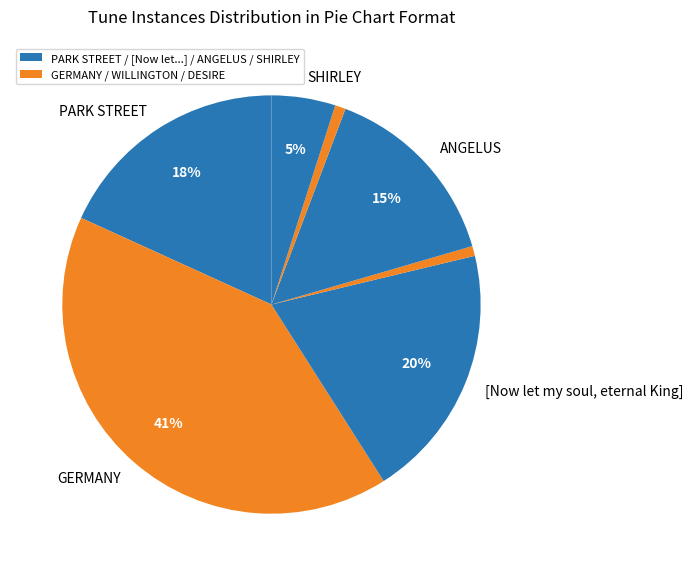

What is the largest slice in the pie chart?

GERMANY